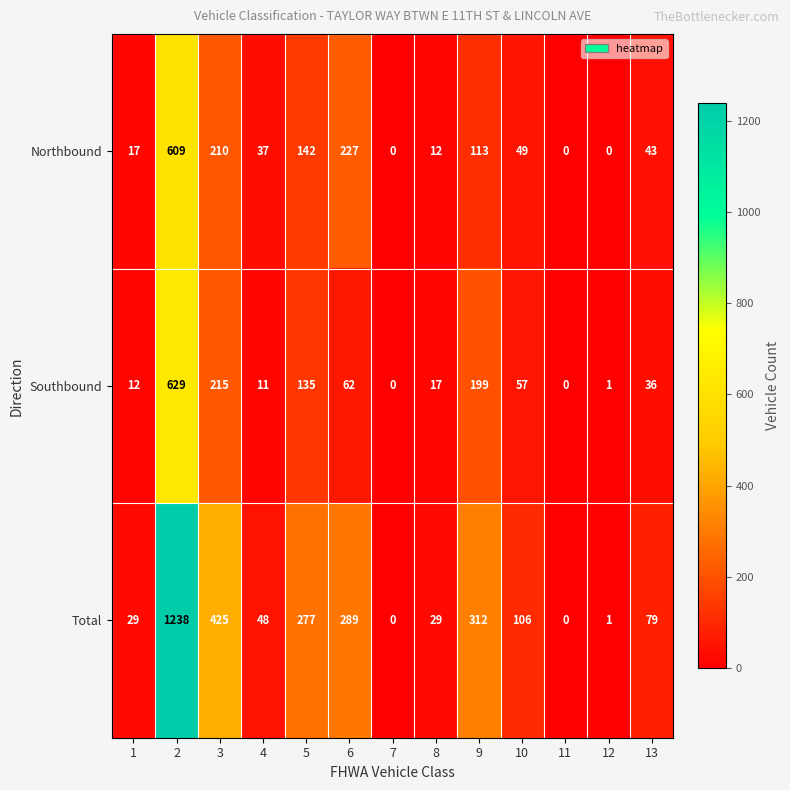

Which series has the largest total across all categories?

Total